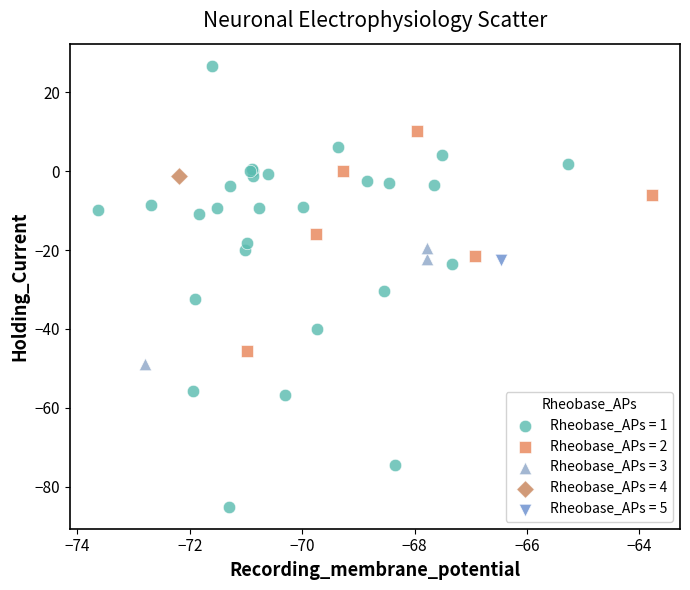

What are all the series names shown in the legend?

Rheobase_APs = 1, Rheobase_APs = 2, Rheobase_APs = 3, Rheobase_APs = 4, Rheobase_APs = 5